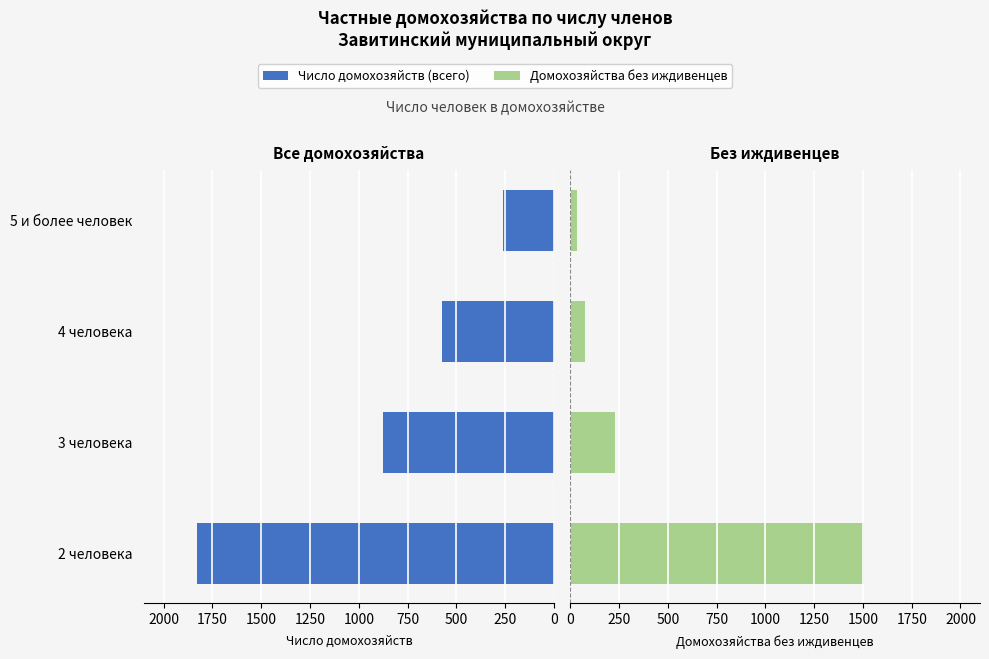

What is the maximum value for Домохозяйства без иждивенцев?

1507